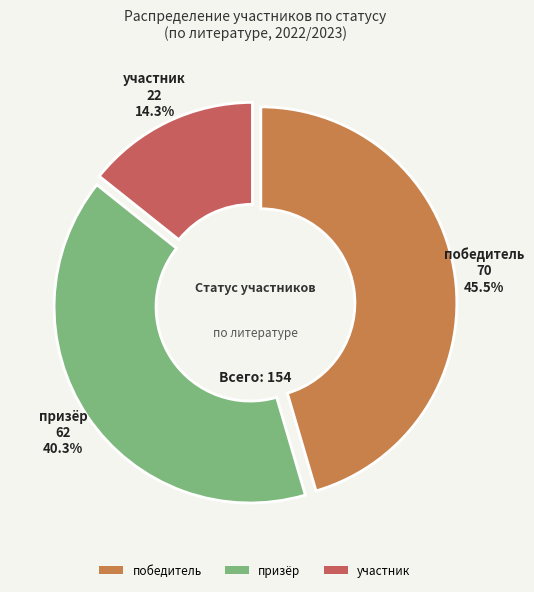

The призёр slice represents 31% of the pie. True or false?

False